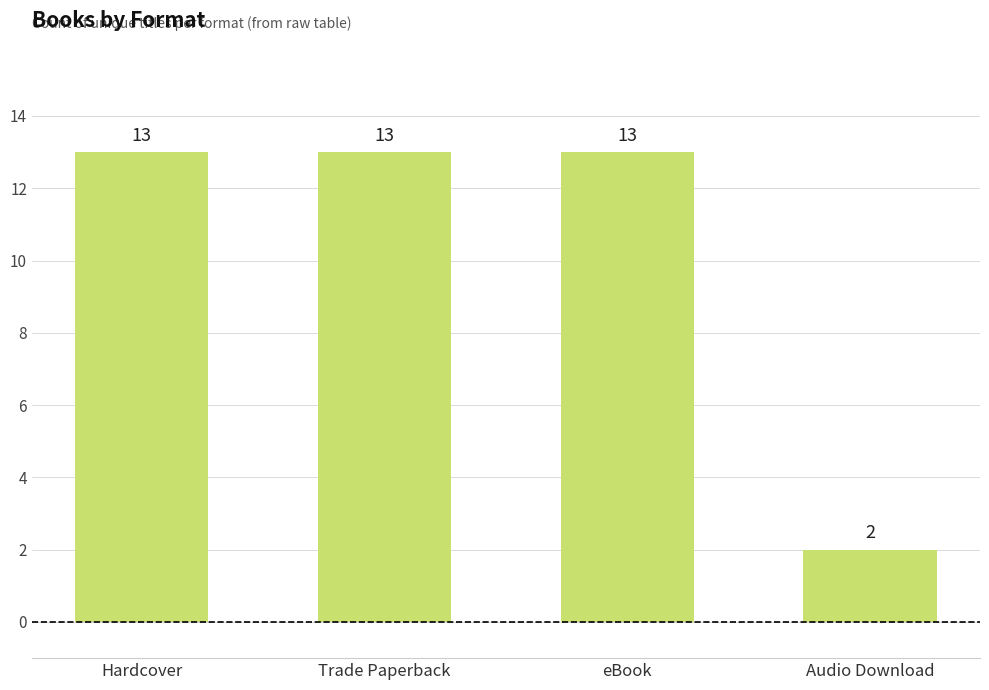

Reading right to left, what are all the values shown in this chart?

Audio Download=2	eBook=13	Trade Paperback=13	Hardcover=13